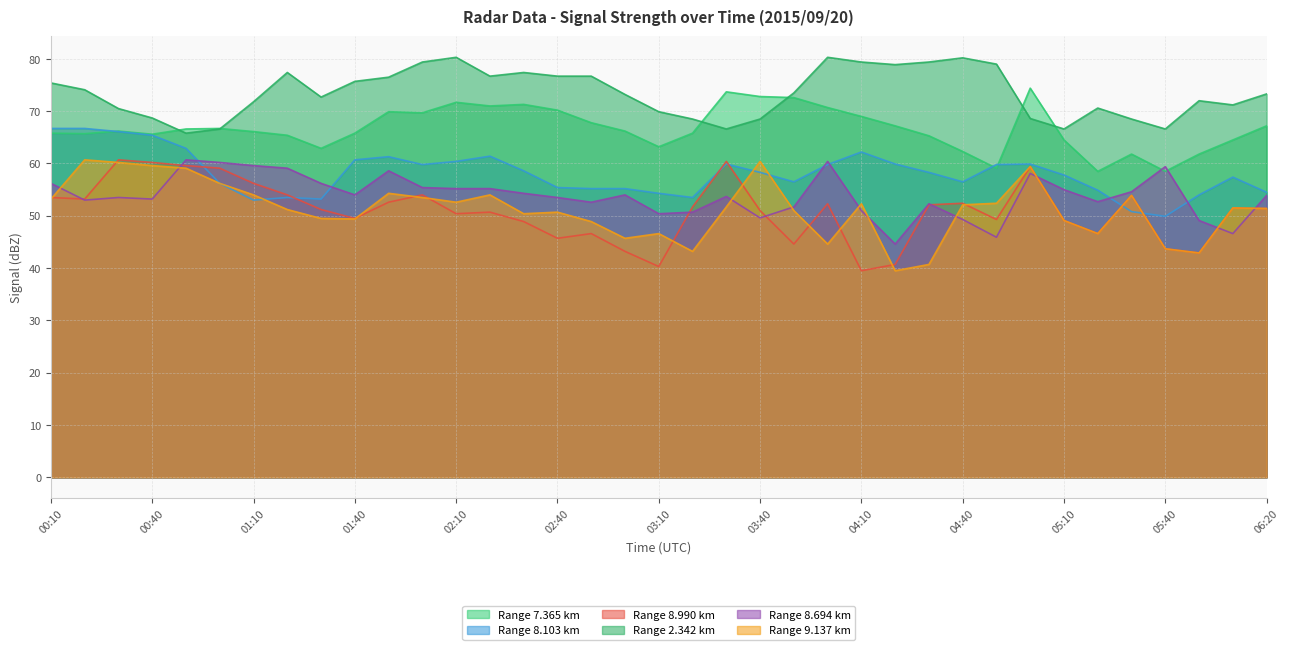

Between 01:50 and 02:10, which series saw the biggest shift?

2.342